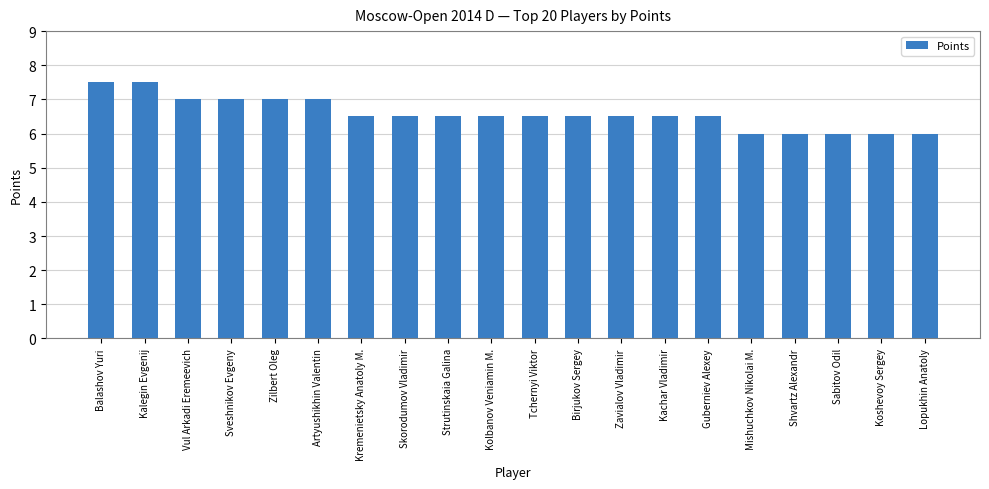

What is the smallest value displayed?

6.0